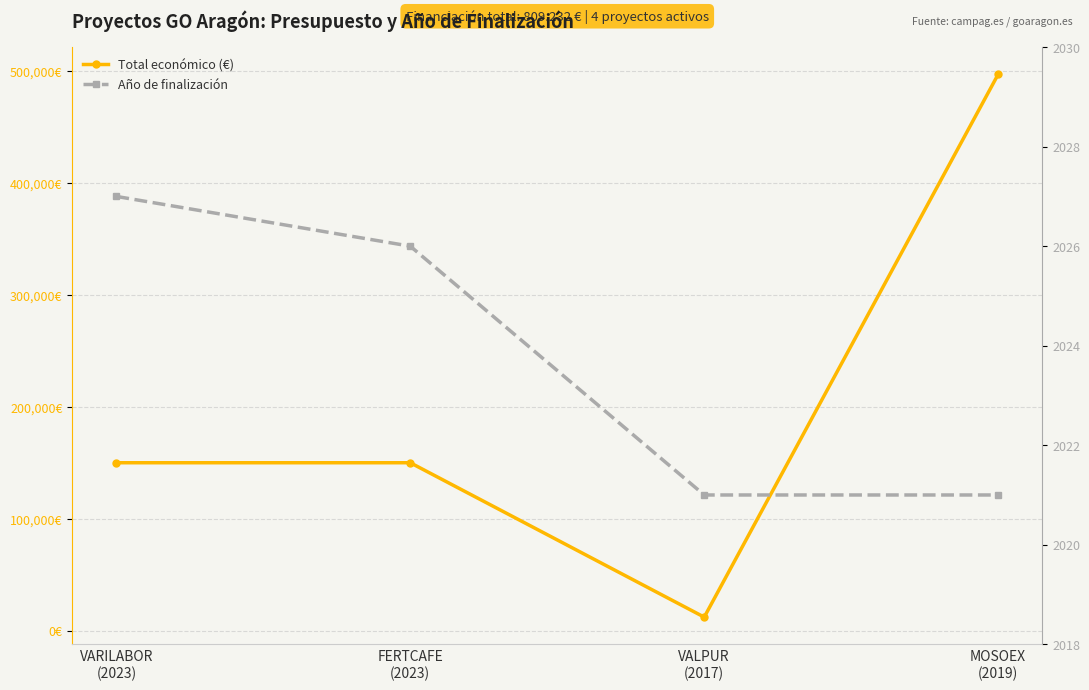

At which label does Año de finalización reach its minimum?

VALPUR
(2017)